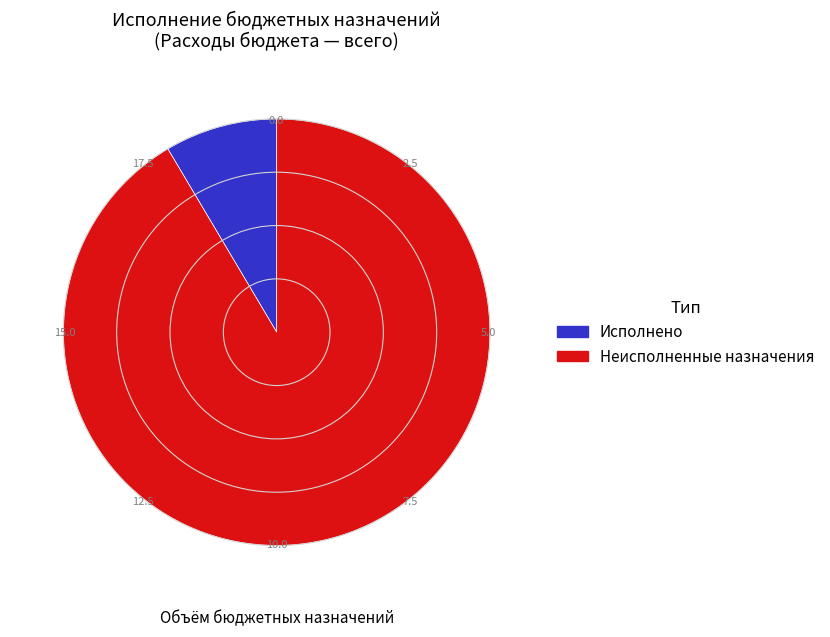

Combined, do Неисполненные назначения and Исполнено account for over 50%?

Yes